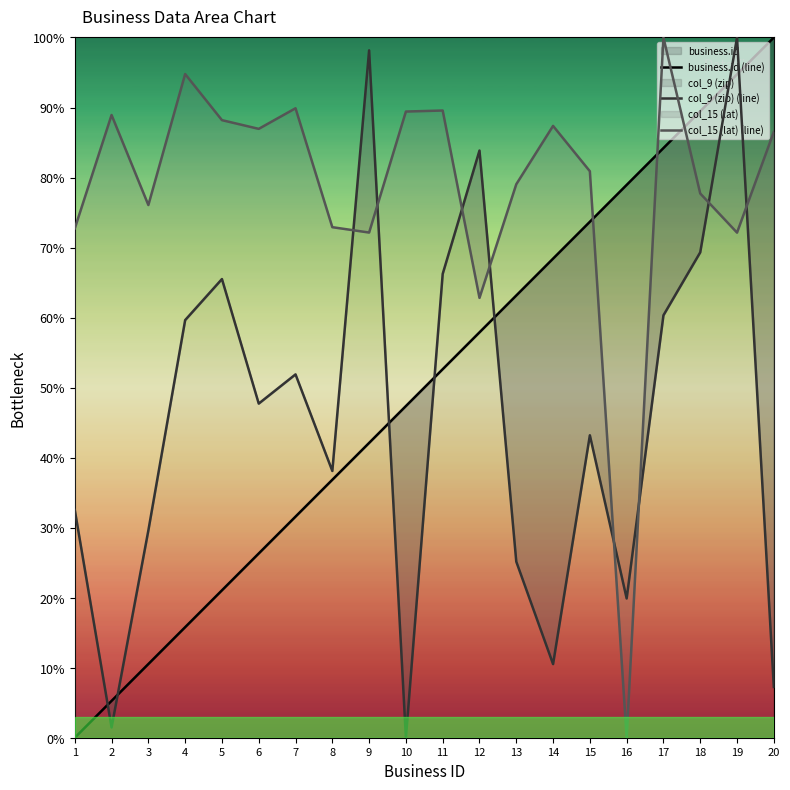

At which category does col_9 (zip) (line) reach its first local valley?

2